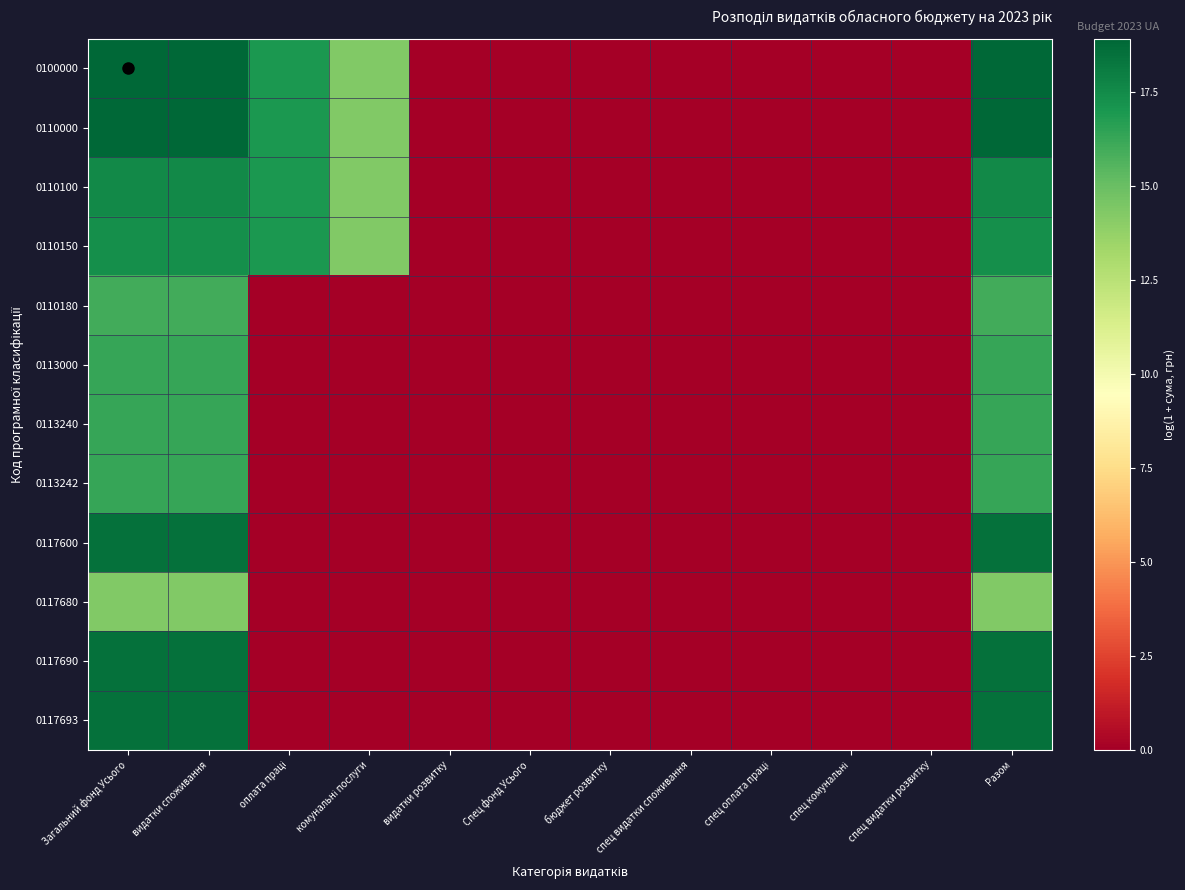

Which has a higher value, спец оплата праці or спец видатки споживання?

спец оплата праці